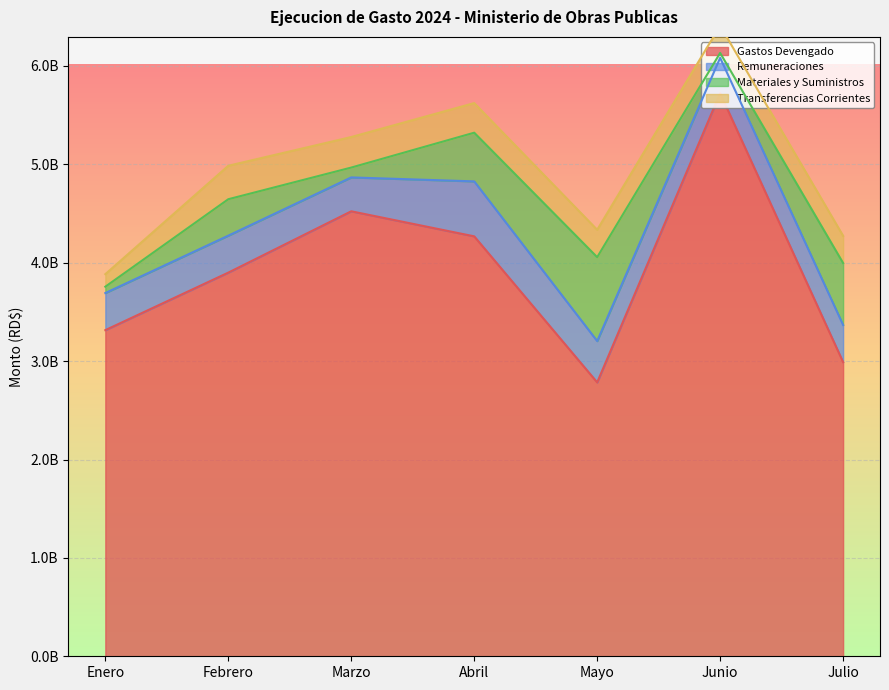

What is the average value of the Transferencias Corrientes series?

272932119.5